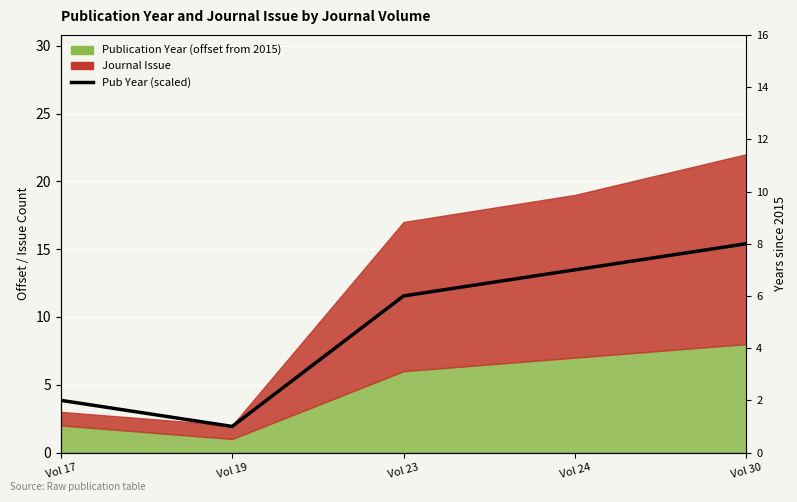

What is the change in value from Vol 17 to Vol 23?

+4